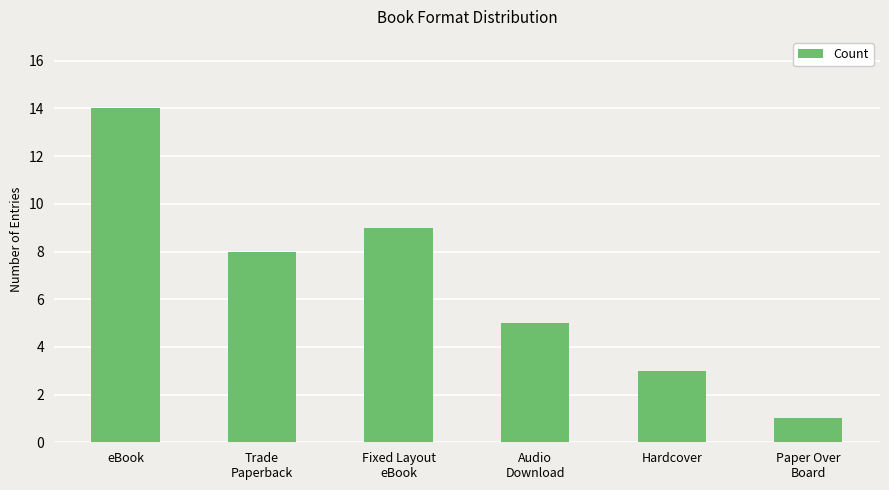

Reading left to right, transcribe all the data shown in this chart.

eBook=14	Trade
Paperback=8	Fixed Layout
eBook=9	Audio
Download=5	Hardcover=3	Paper Over
Board=1